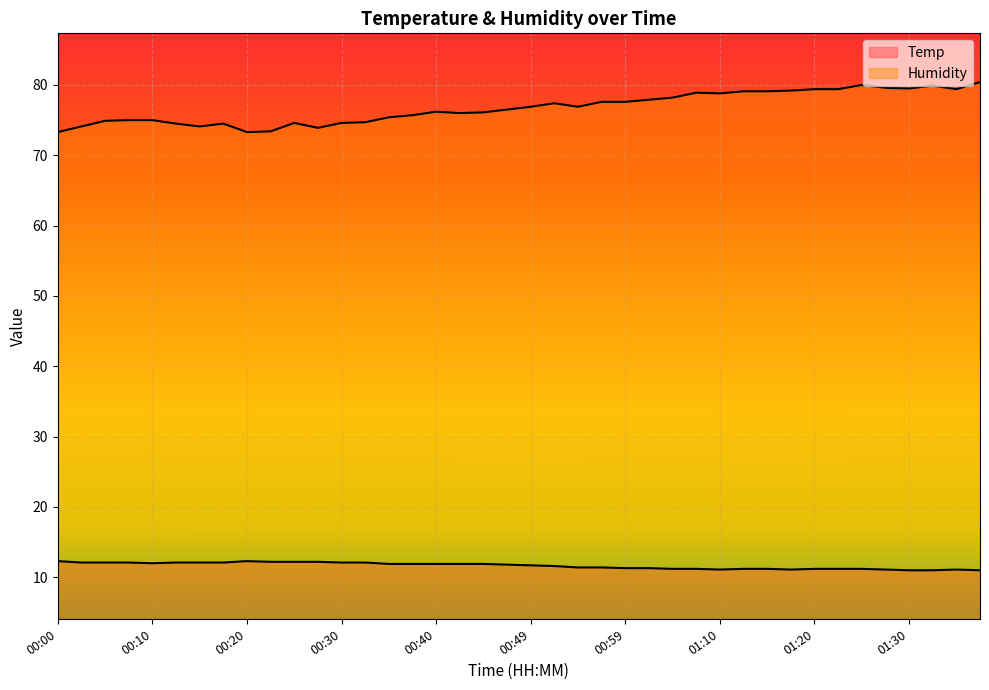

What is the maximum value shown in the chart?

80.4